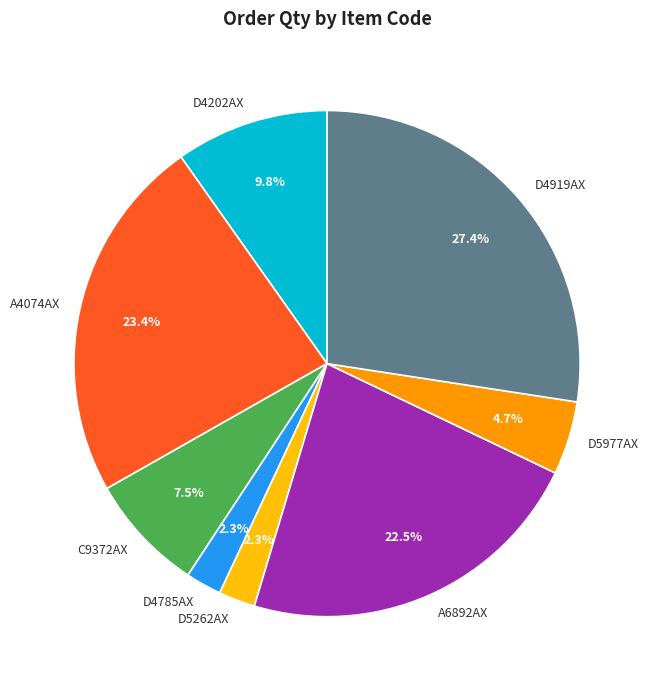

Count the number of slices in the pie.

8